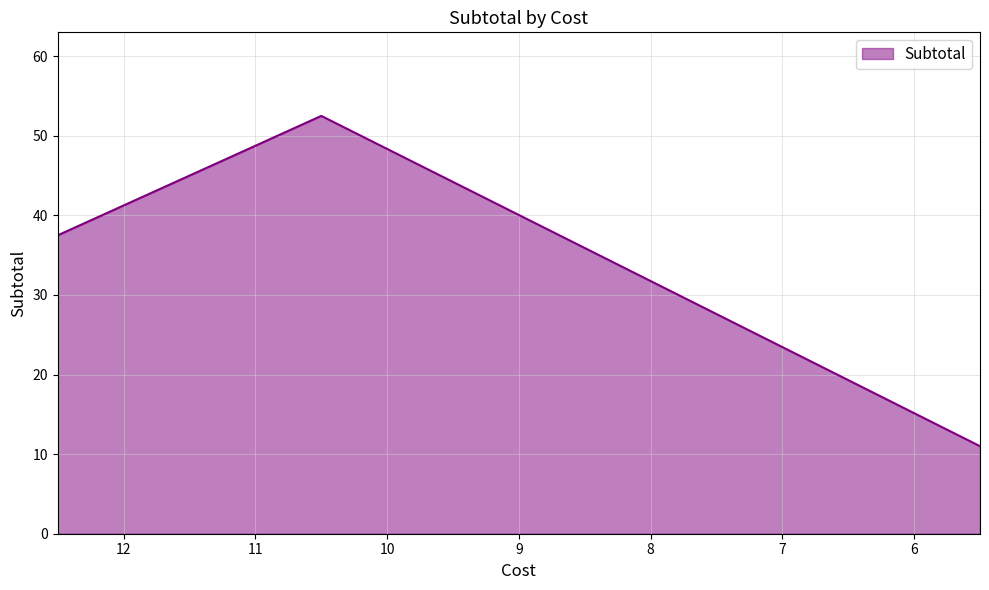

Reading left to right, what are all the values shown in this chart?

12.5=37.5	10.5=52.5	5.5=11.0